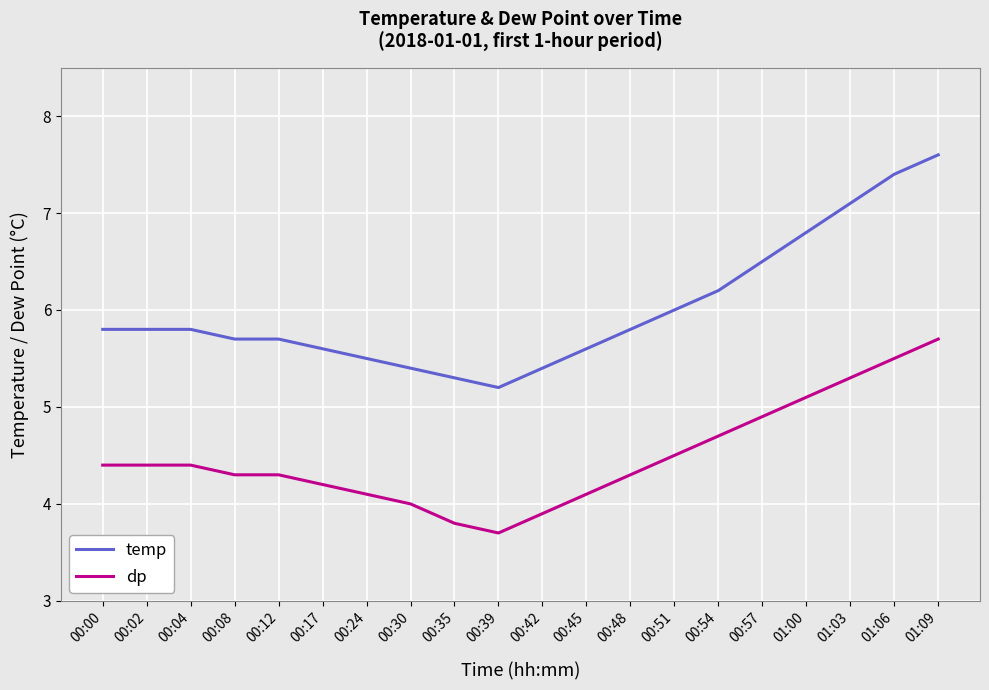

What is the sum of the dp values at 00:42 and 00:45?

8.0